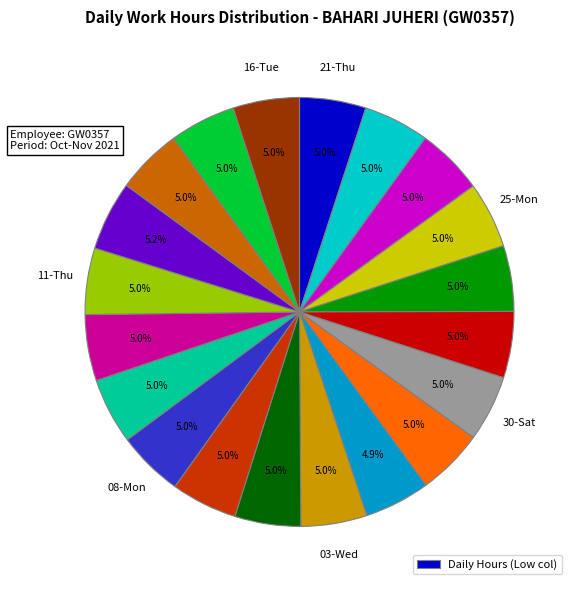

Is there any slice that represents more than half of the pie?

No